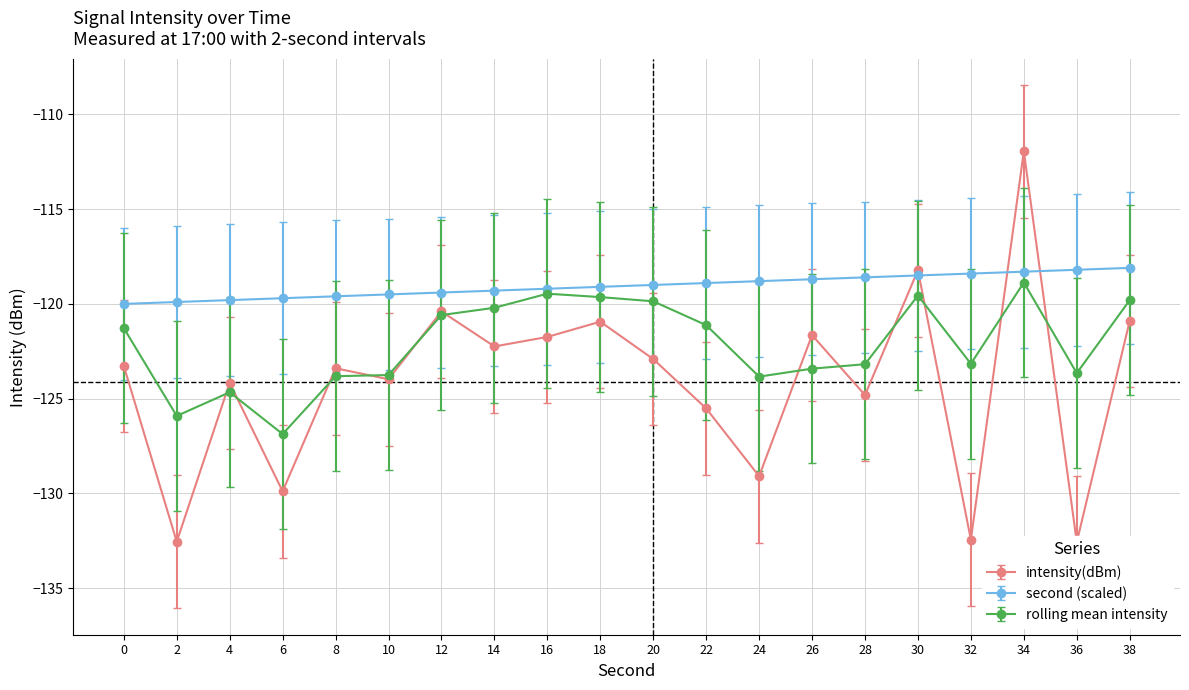

What is the total value across all series at 22?

-244.4